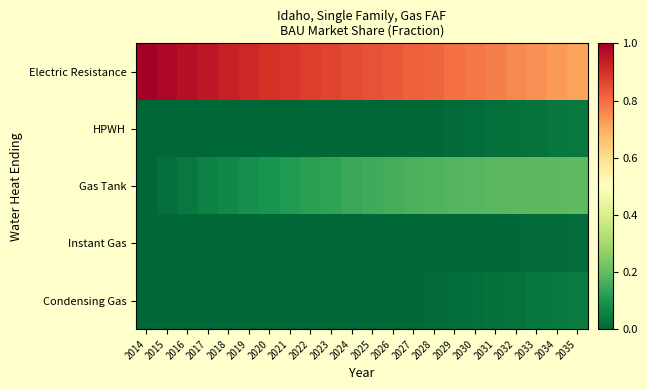

At which category is the sum across all series the highest?

2035